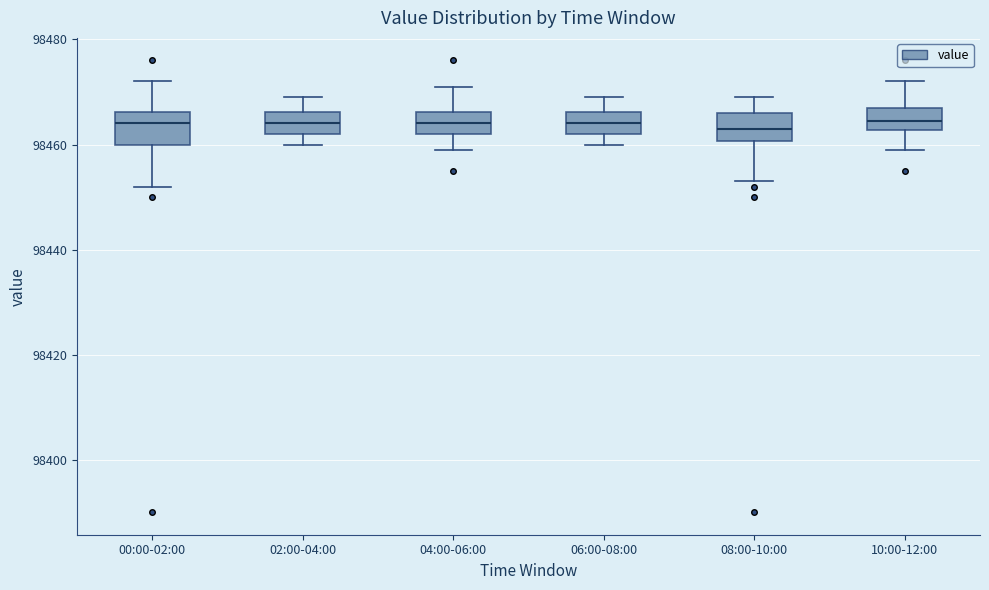

Where is the lower edge of the box for 08:00-10:00 on the y-axis? The values are not printed on the chart, so give them approximately, as read against the axis.

98460